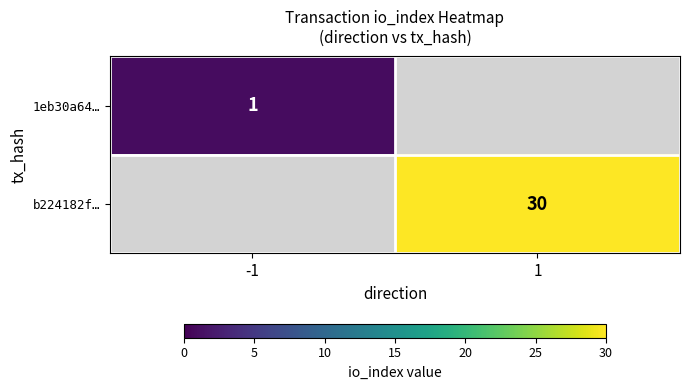

True or false: 1eb30a64… has a value of 1 at -1.

True